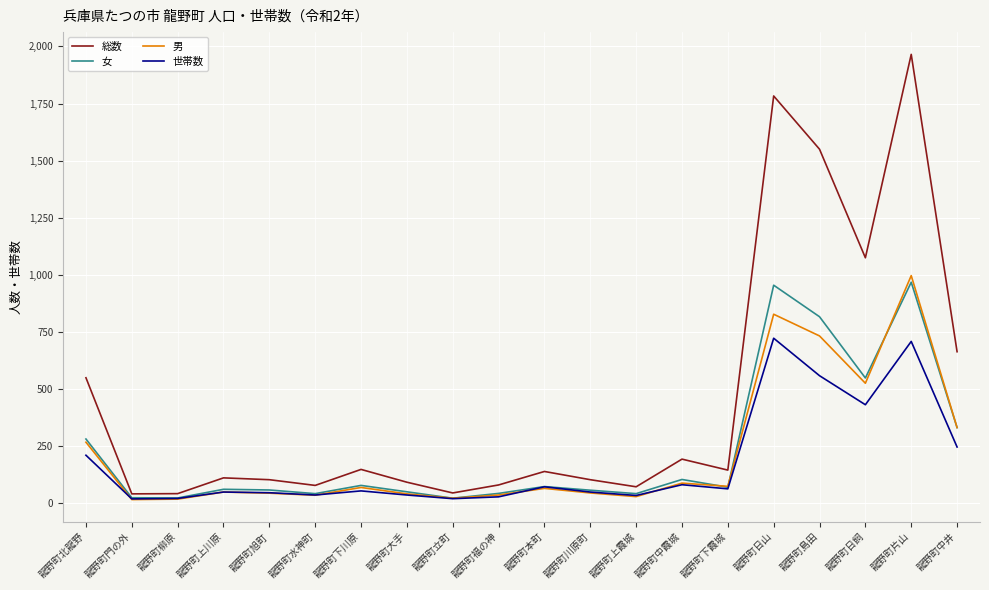

List the series in order of their peak value, highest first.

総数, 男, 女, 世帯数